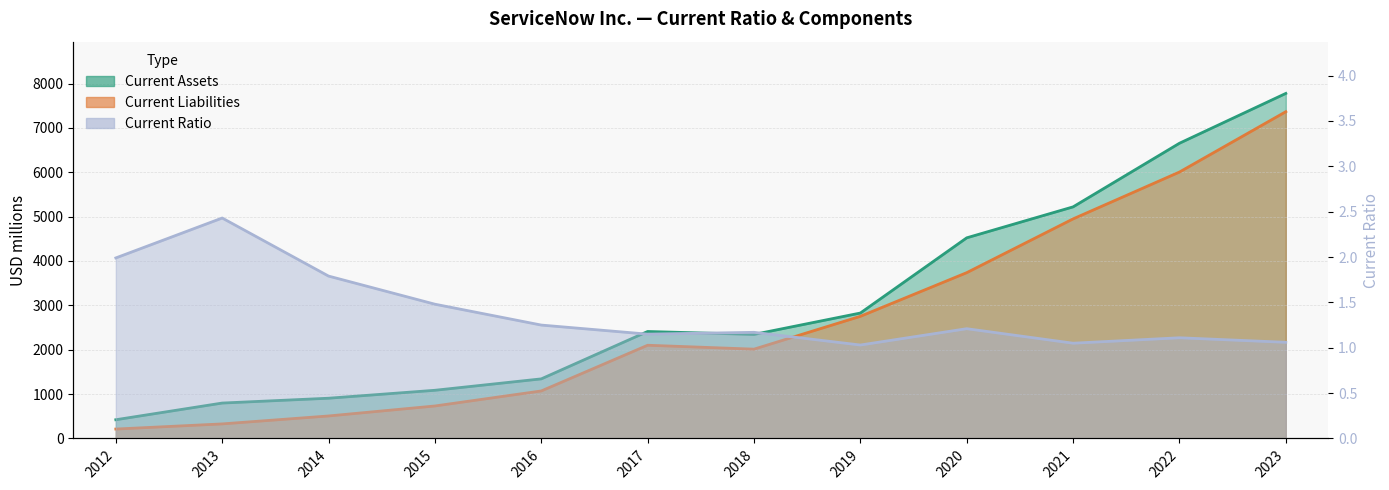

What is the lowest value of the Current Assets series?

422.0